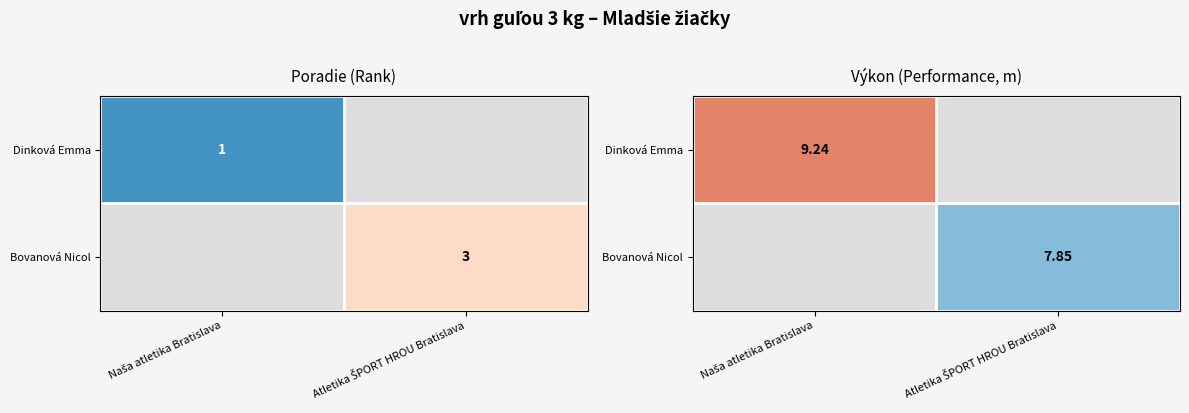

Which category has the highest value across all series?

Naša atletika Bratislava